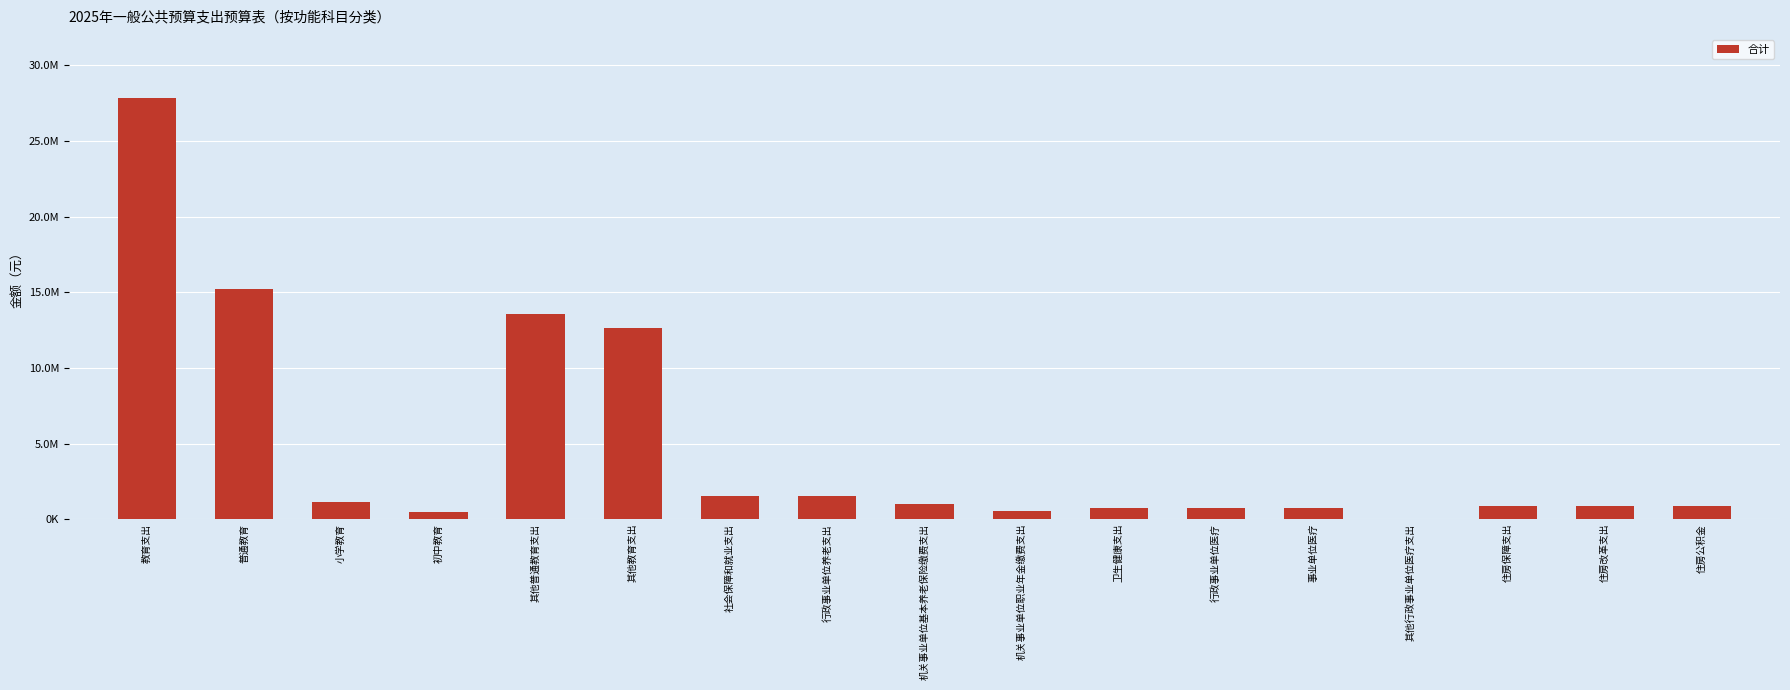

What is the change in value from 普通教育 to 其他教育支出?

-2596969.1